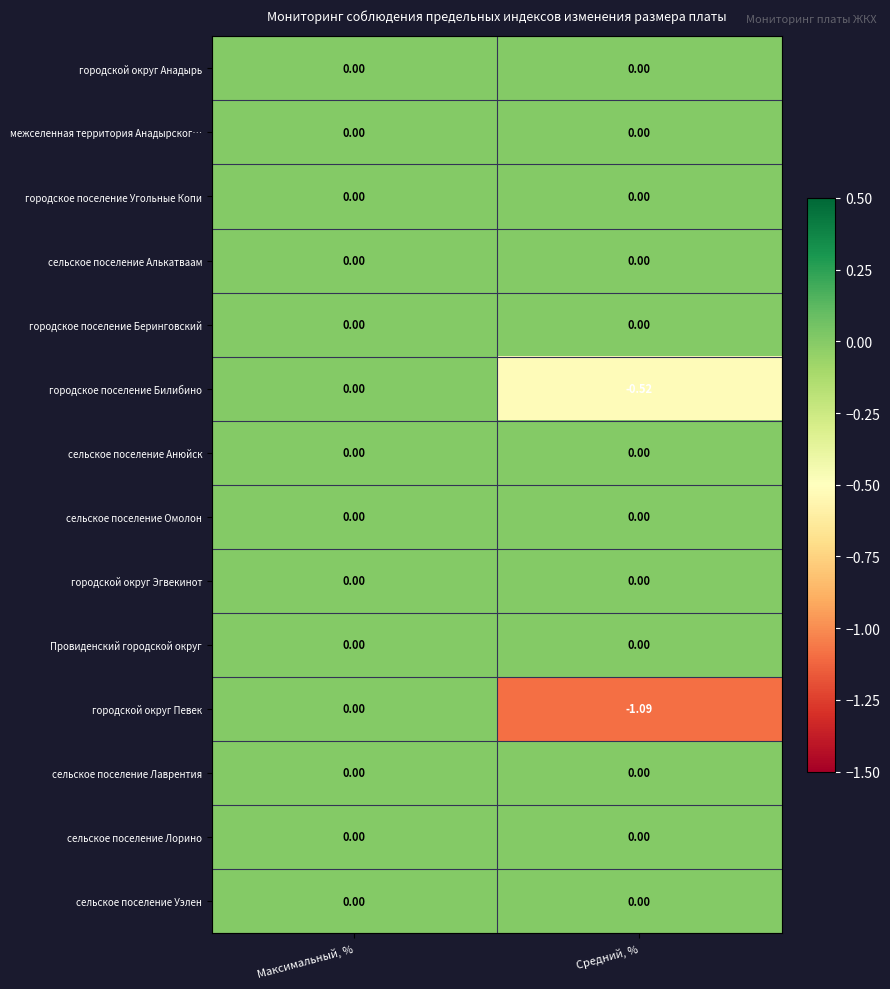

At which label does городское поселение Билибино reach its peak?

Максимальный, %